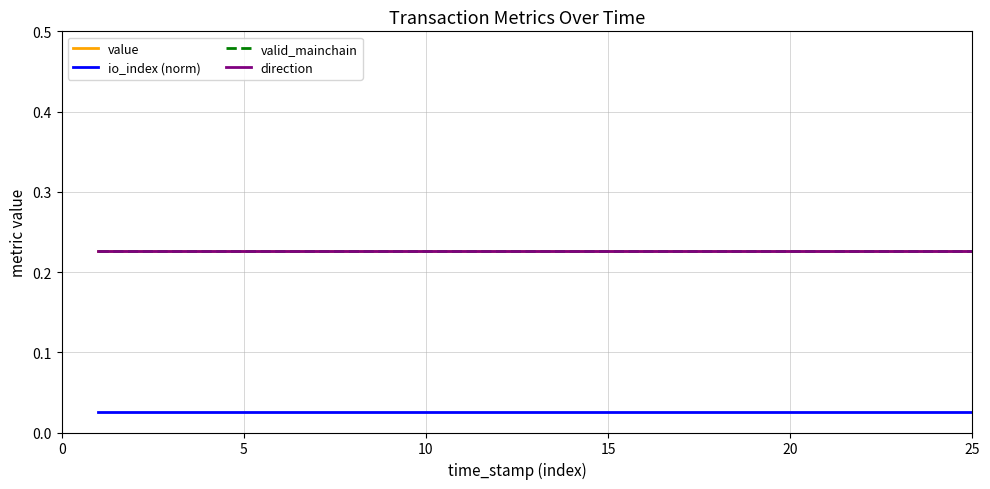

Does the chart display data point markers on the line(s)?

No